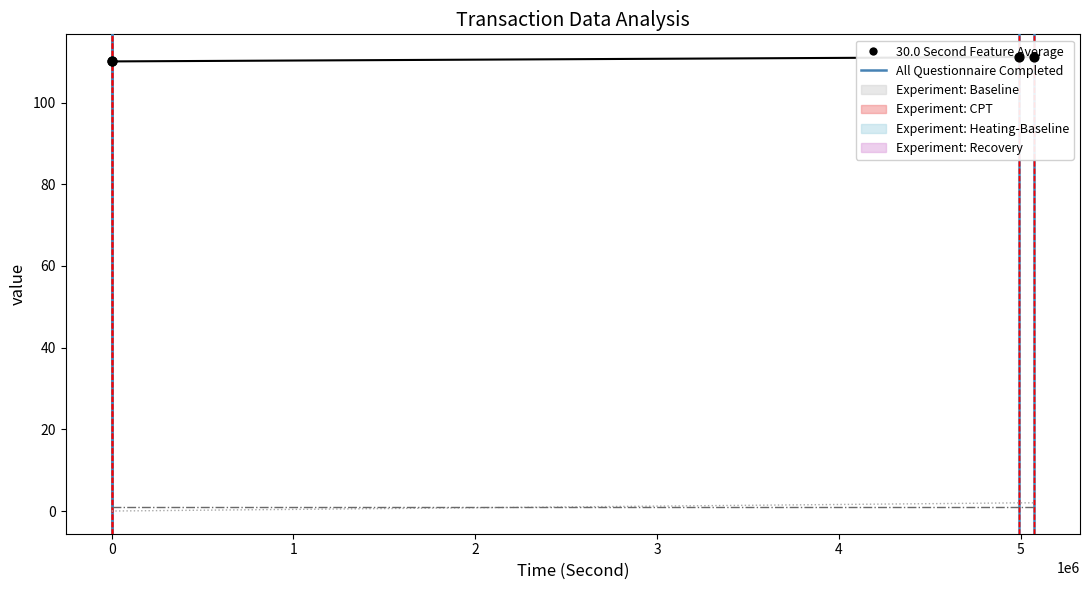

Which series has the largest total across all categories?

30.0 Second Feature Average